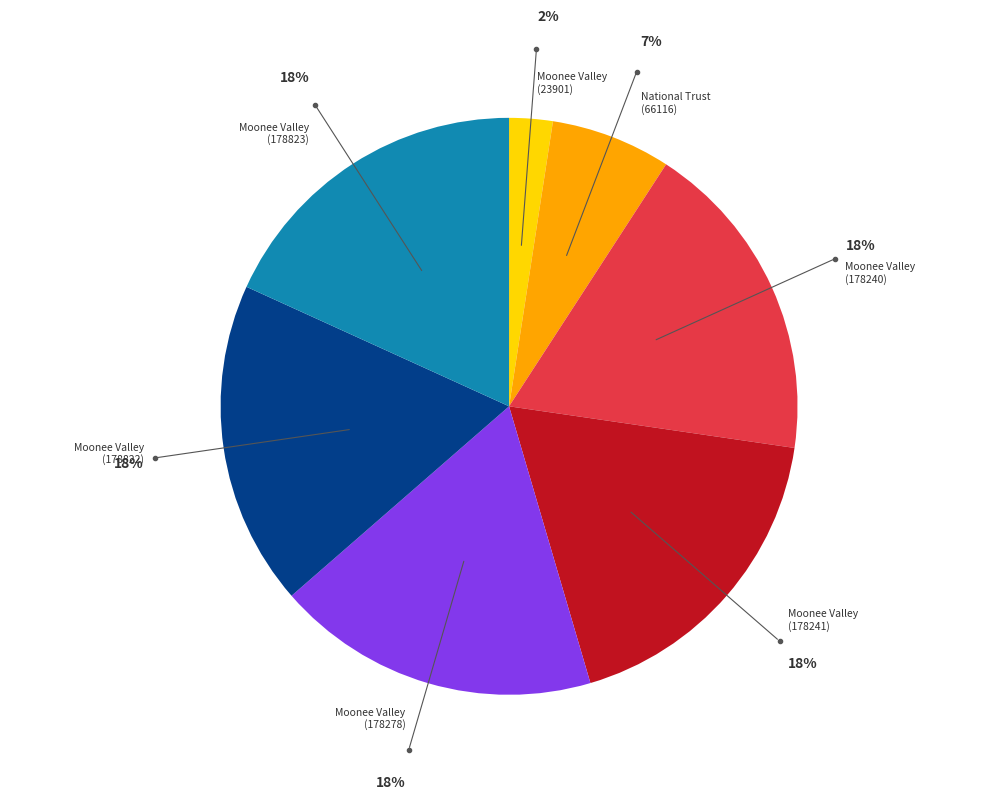

Is there any slice that represents more than half of the pie?

No